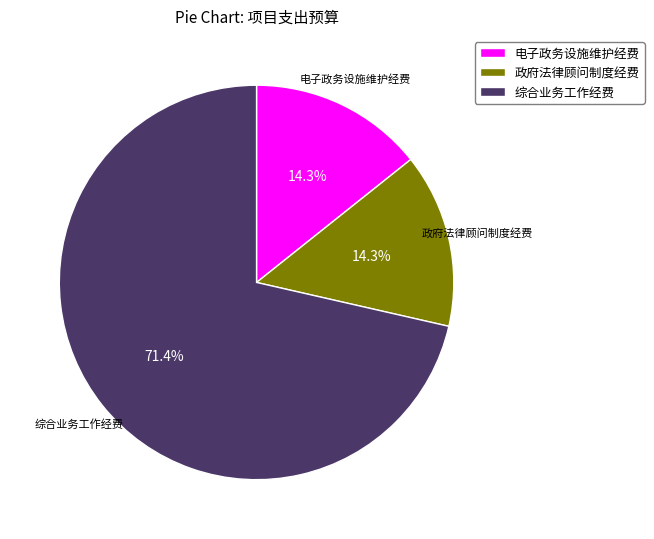

Which category has the biggest portion of the pie?

综合业务工作经费